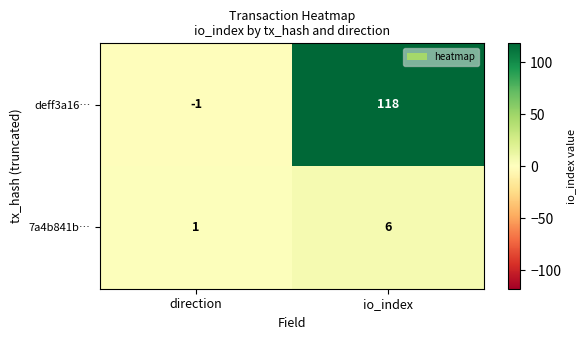

Rank the series by their maximum value, from lowest to highest.

7a4b841b…, deff3a16…